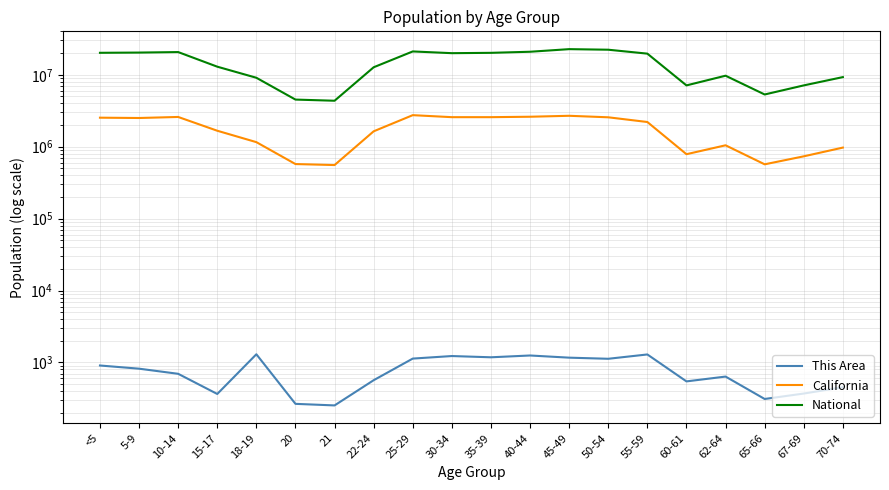

At which category does the chart reach its peak across all series?

45-49